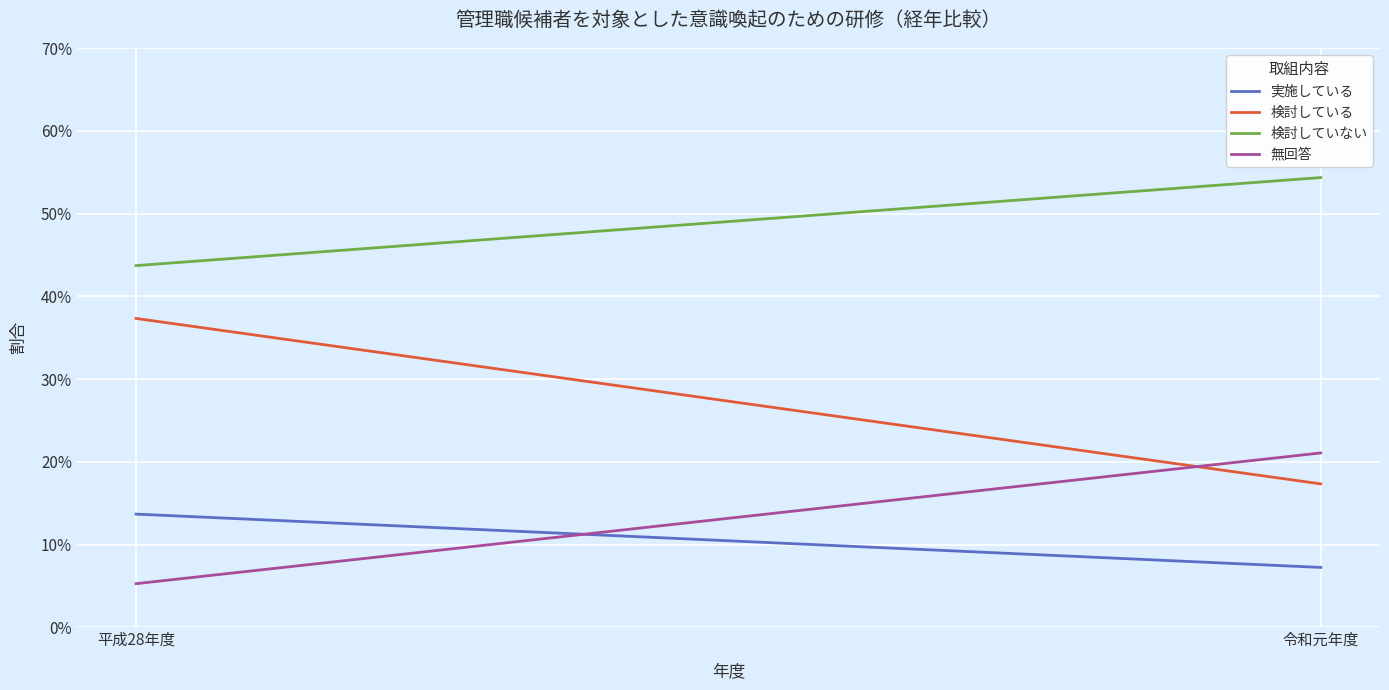

How many lines are shown in the chart?

4